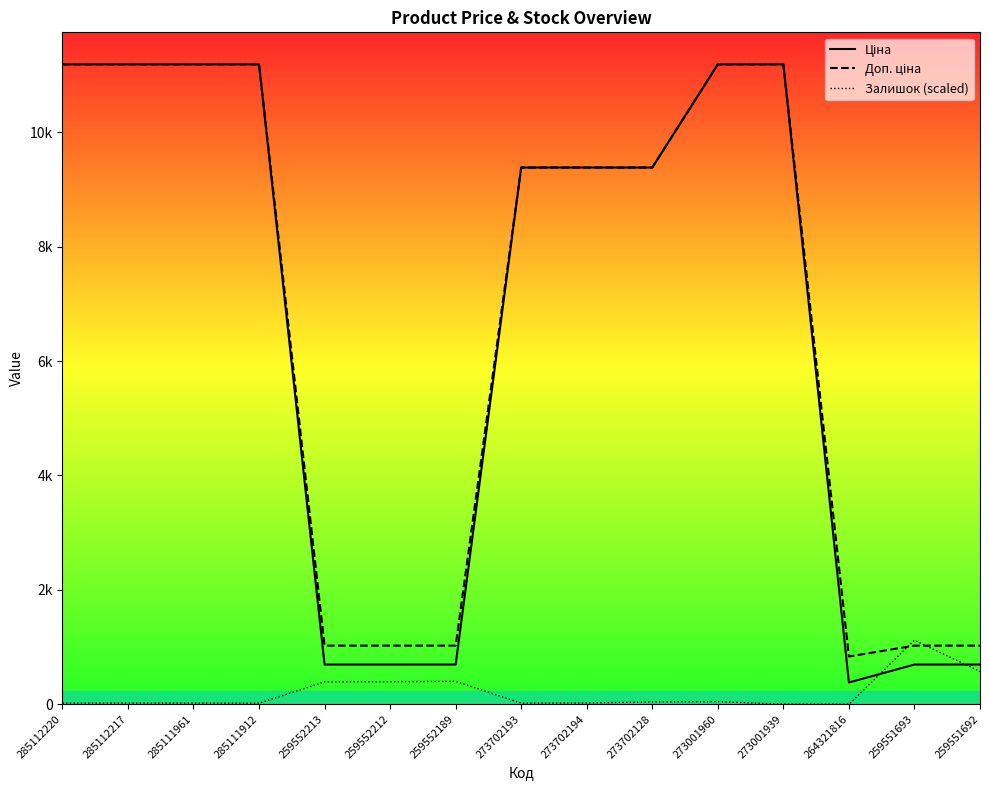

List the series in order of their peak value, lowest first.

Залишок (scaled), Ціна, Доп. ціна